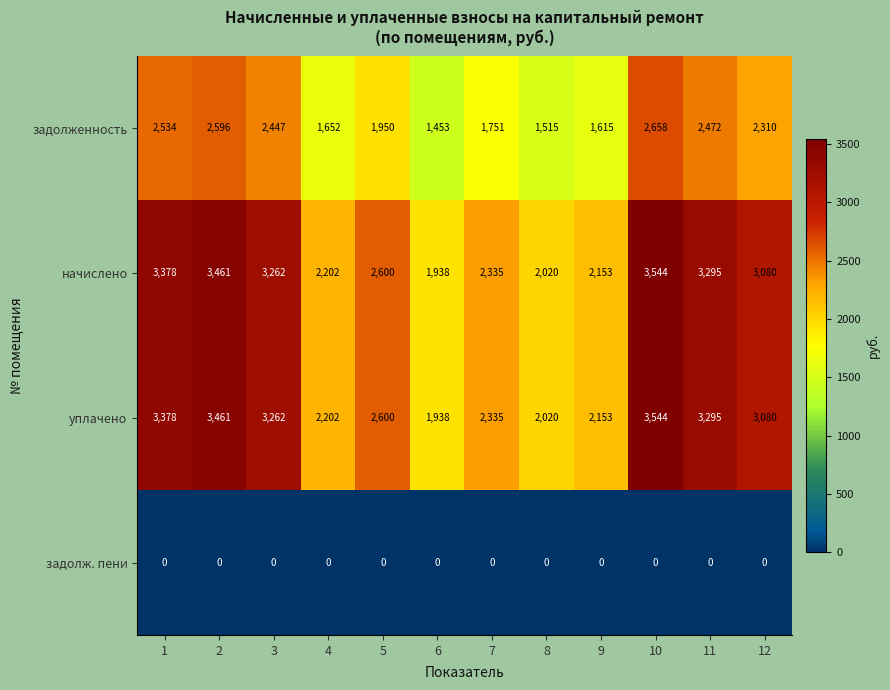

What is the difference between the highest and lowest values at 1?

3378